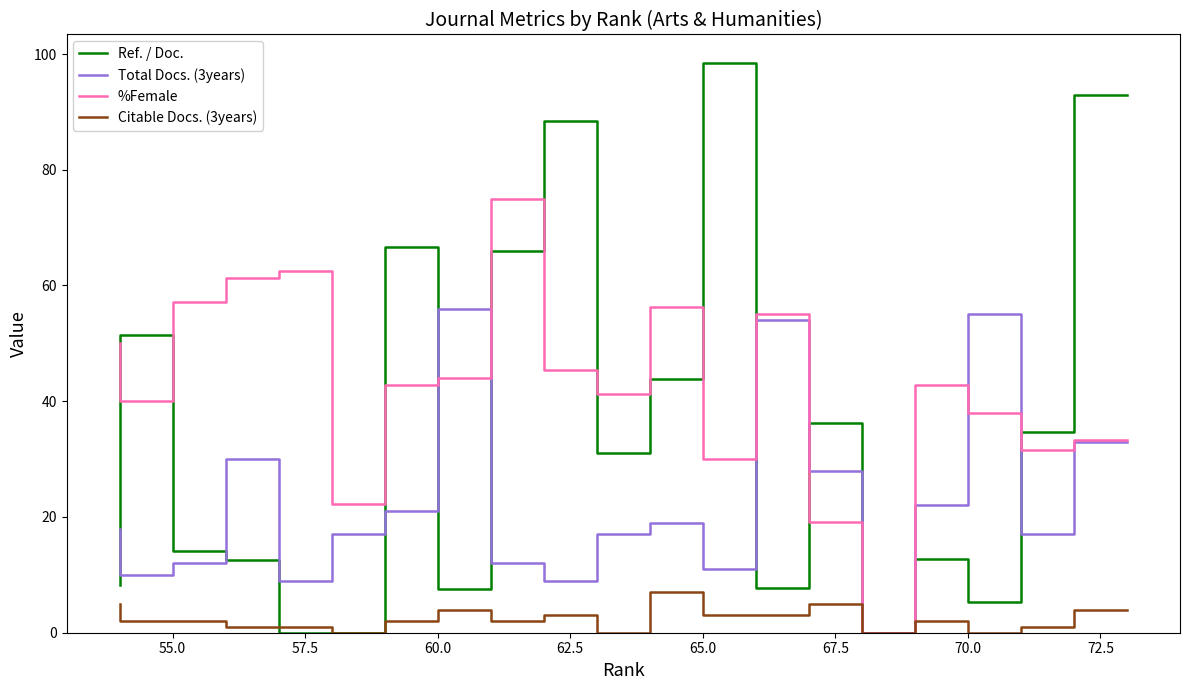

What is the difference between the maximum and minimum values in the Ref. / Doc. series?

98.5